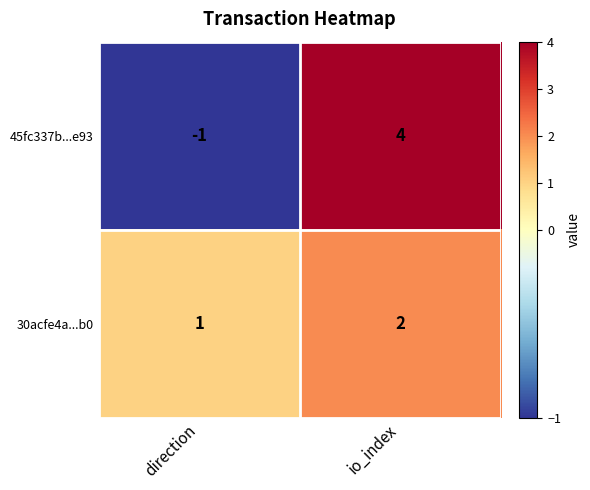

The value of 45fc337b...e93 at direction is 0. True or false?

False